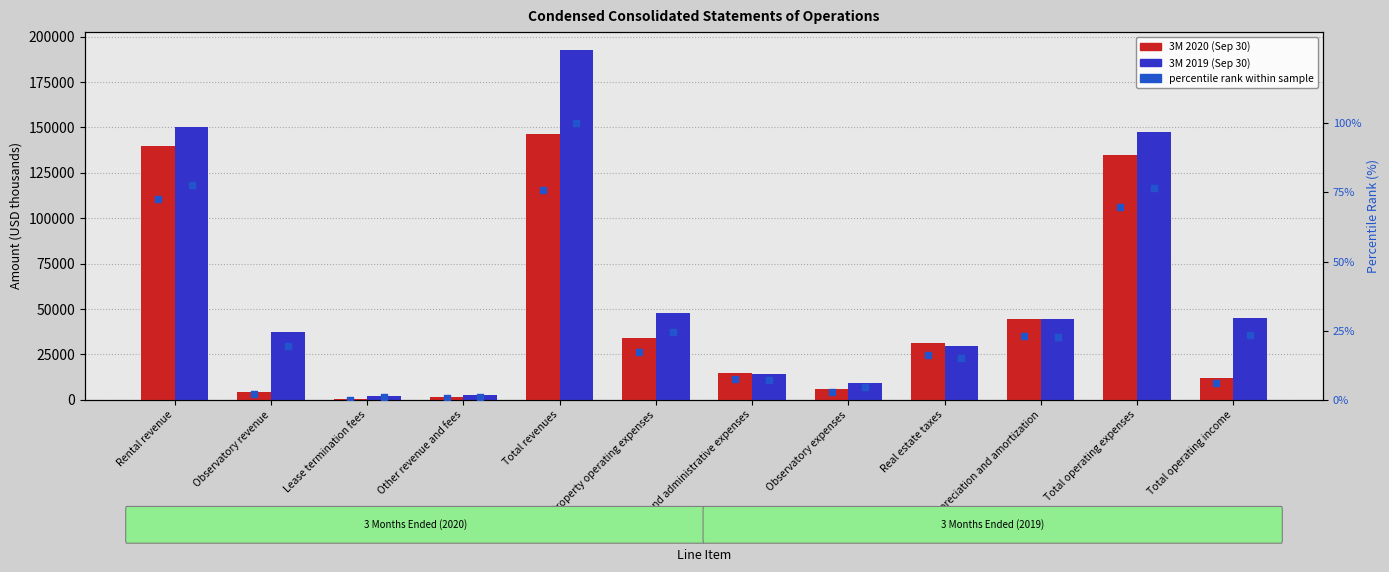

Which series contains the highest Y value?

3M 2019 (Sep 30)